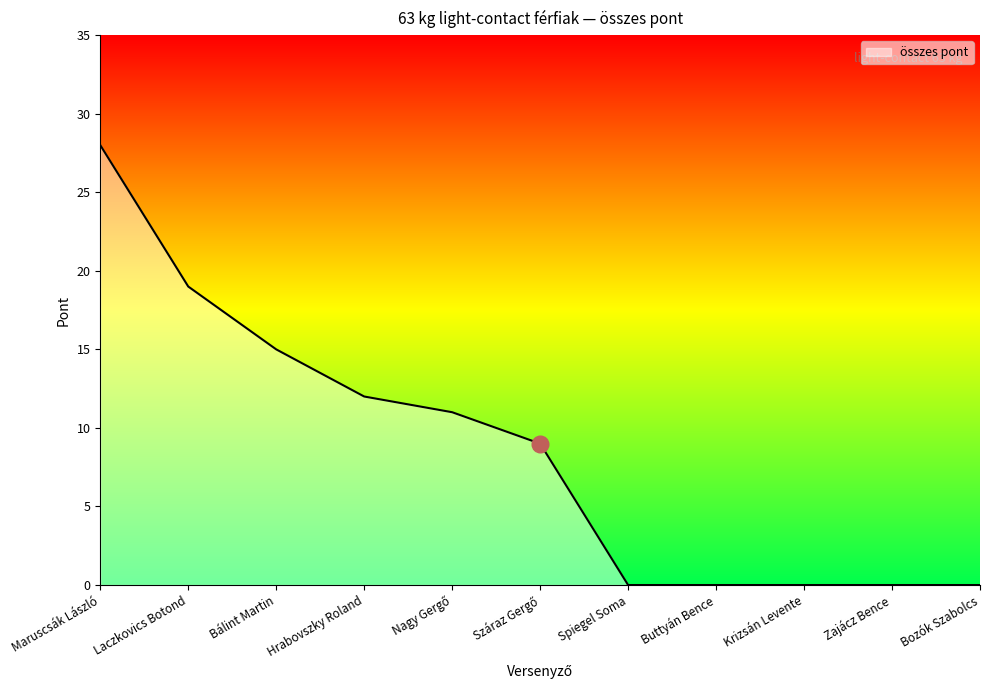

How many series are shown in this chart?

1